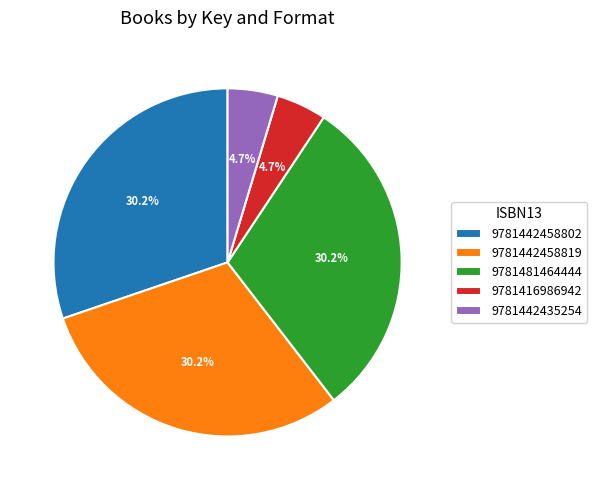

What percentage is NOT represented by 9781442458802?

69.8%